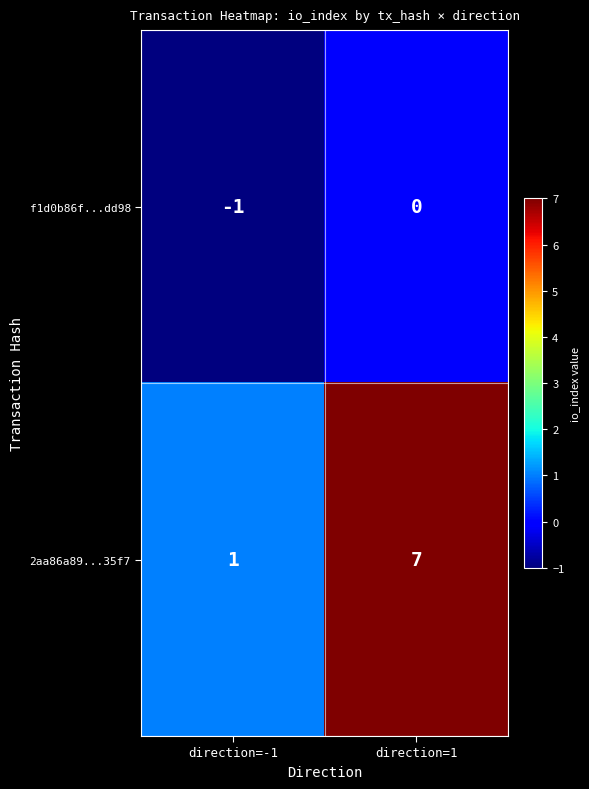

Reading left to right, extract all data points from this chart.

f1d0b86f...dd98: direction=-1=-1	direction=1=0
2aa86a89...35f7: direction=-1=1	direction=1=7